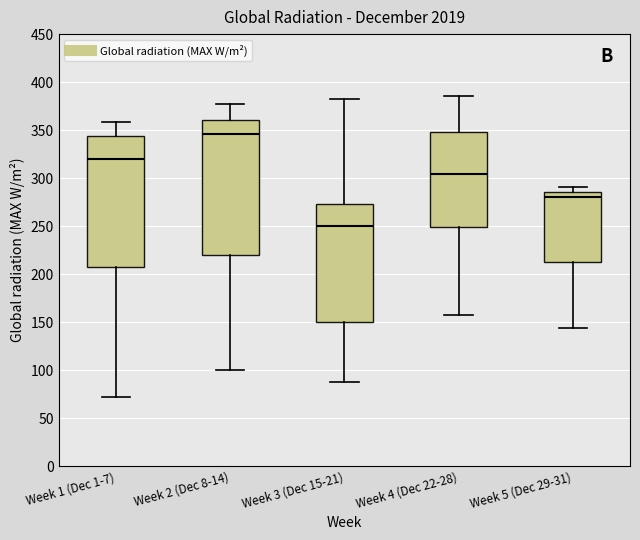

Reading left to right, transcribe this box plot: for each box, give where its median line is, the range the box spans, and where its two whiskers end, as read against the y-axis. The values are not printed on the chart, so give them approximately, as read against the axis.

Week 1 (Dec 1-7): median 320, box 210 to 345, whiskers 70 to 360
Week 2 (Dec 8-14): median 345, box 220 to 360, whiskers 100 to 380
Week 3 (Dec 15-21): median 250, box 150 to 275, whiskers 90 to 385
Week 4 (Dec 22-28): median 305, box 250 to 350, whiskers 160 to 385
Week 5 (Dec 29-31): median 280, box 210 to 285, whiskers 145 to 290